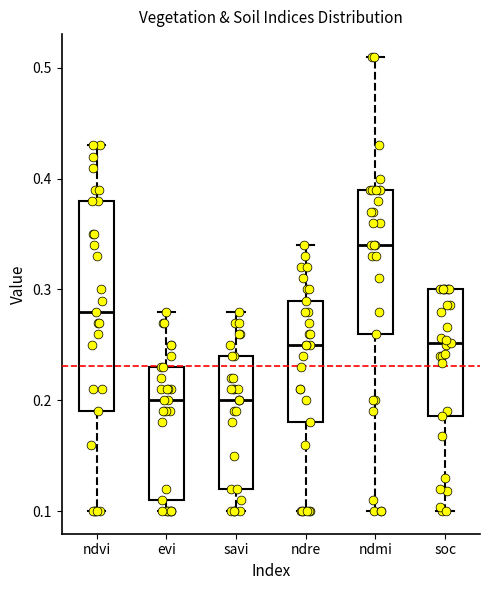

Which box has the highest median line?

ndmi